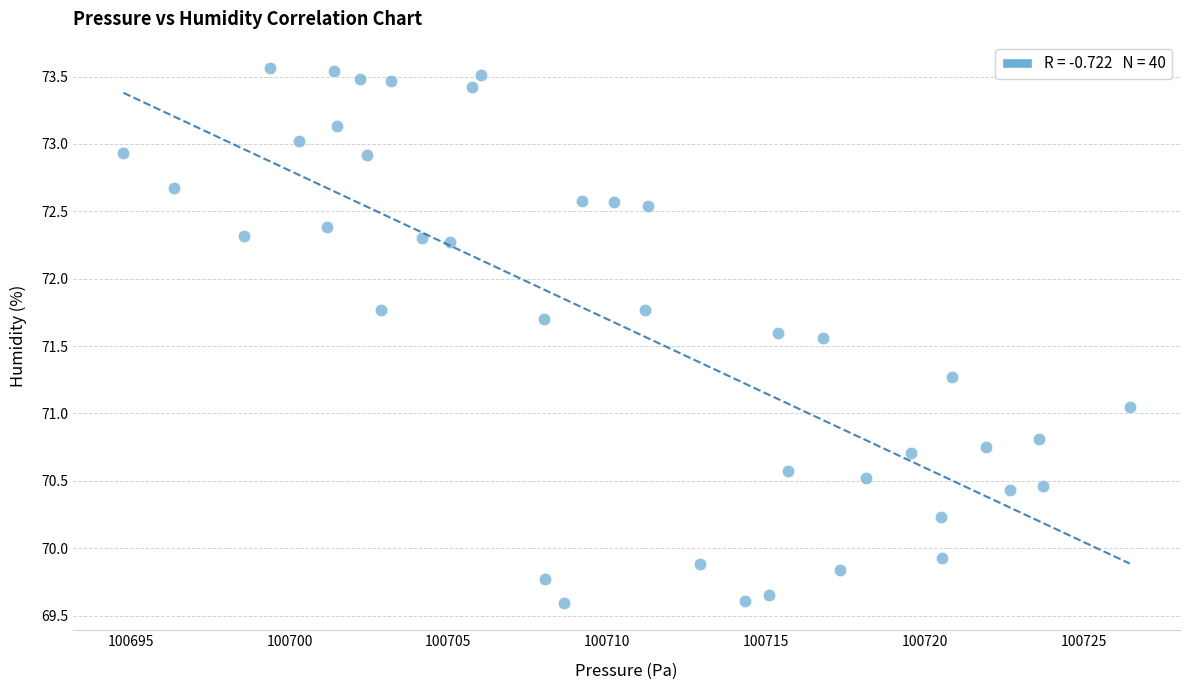

What is the range of X values (max minus min)?

31.7